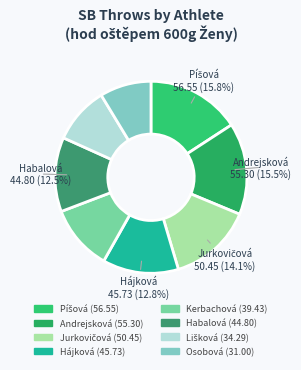

Count the number of slices in the pie.

8